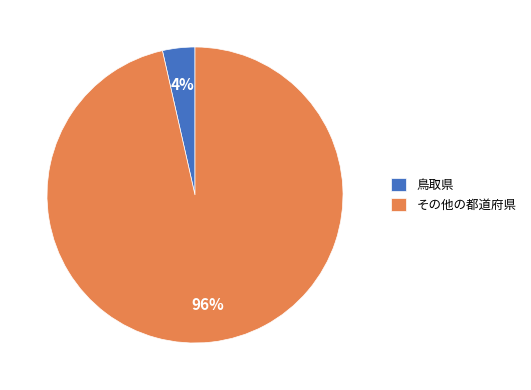

Between その他の都道府県 and 鳥取県, which is larger?

その他の都道府県